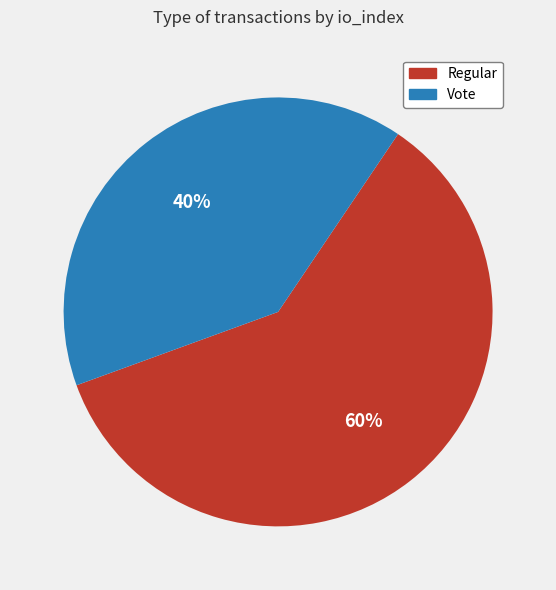

Is the sum of Vote and Regular greater than half?

Yes